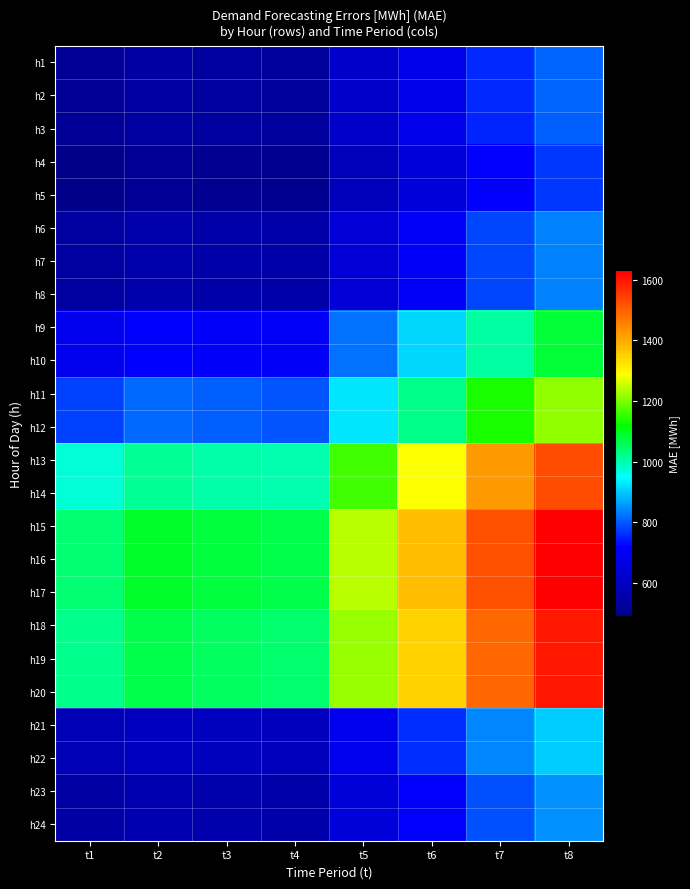

At which category is the sum across all series the highest?

t8